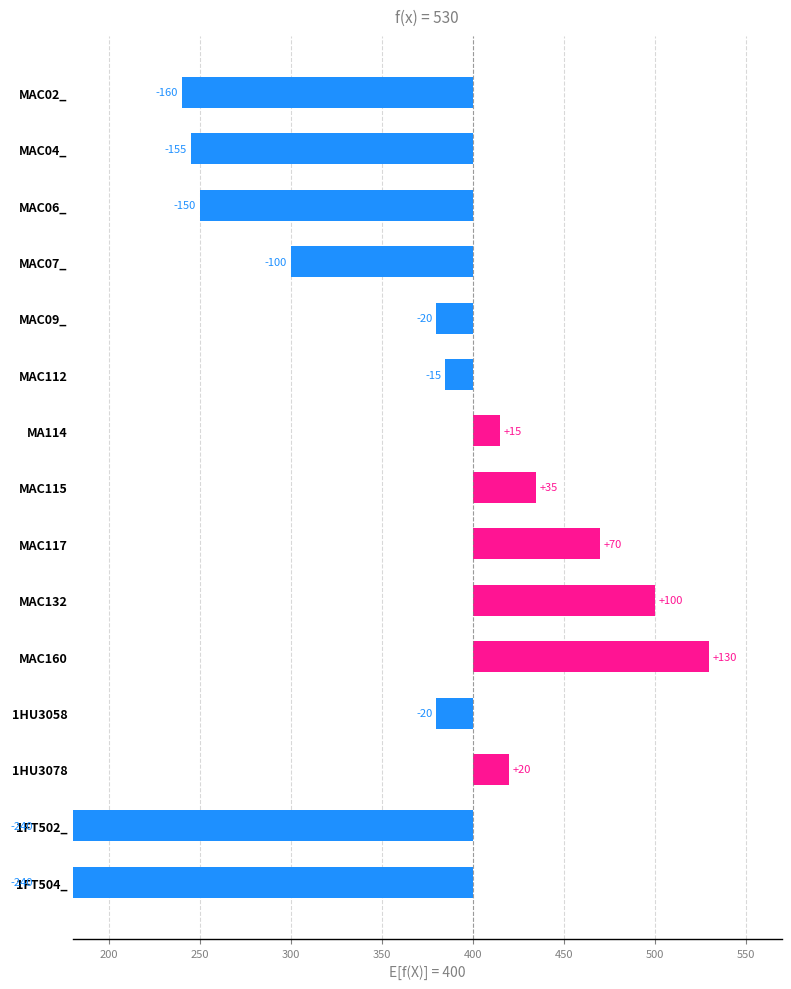

What is the change in value from MAC132 to MAC160?

+30